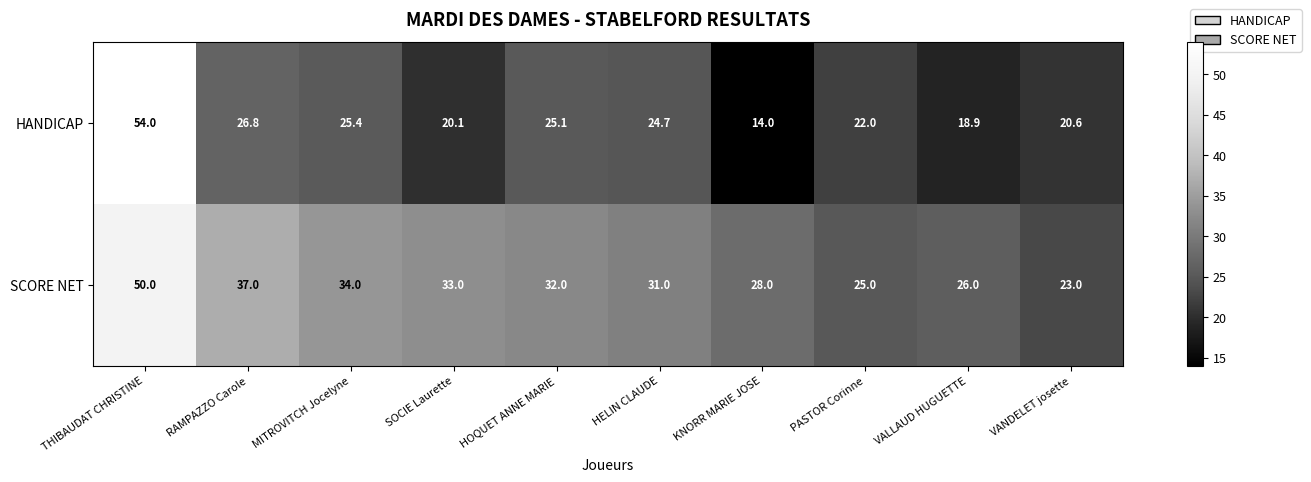

Between RAMPAZZO Carole and HELIN CLAUDE, which series saw the biggest shift?

SCORE NET